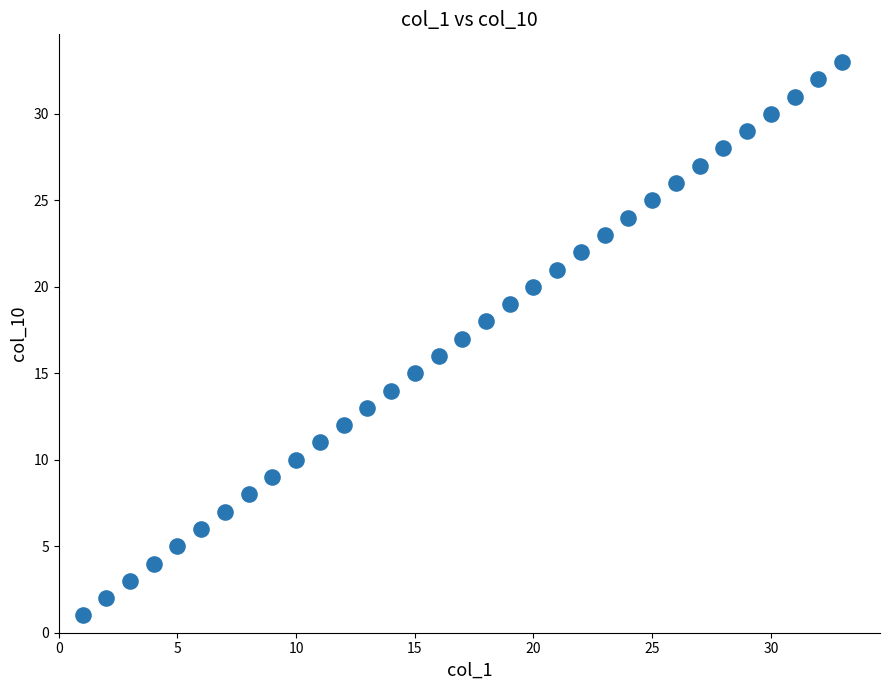

What is the range of Y values (max minus min)?

32